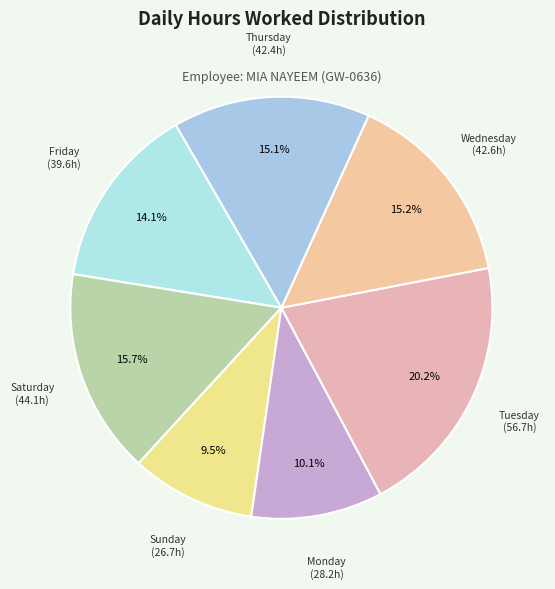

Is there a majority slice in this chart?

No